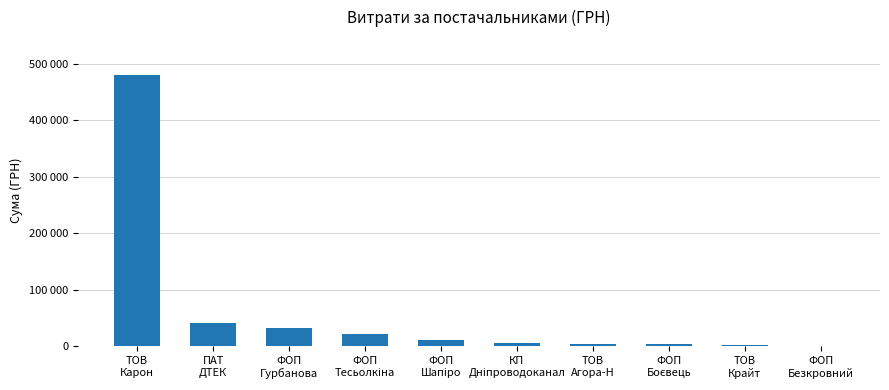

True or false: the data shows 480022.6 at ТОВ
Карон.

True